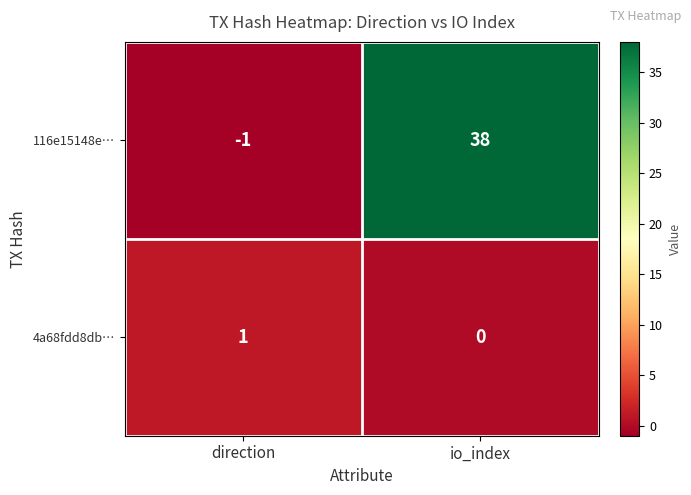

Reading left to right, transcribe all the data shown in this chart.

116e15148e…: -1	38
4a68fdd8db…: 1	0